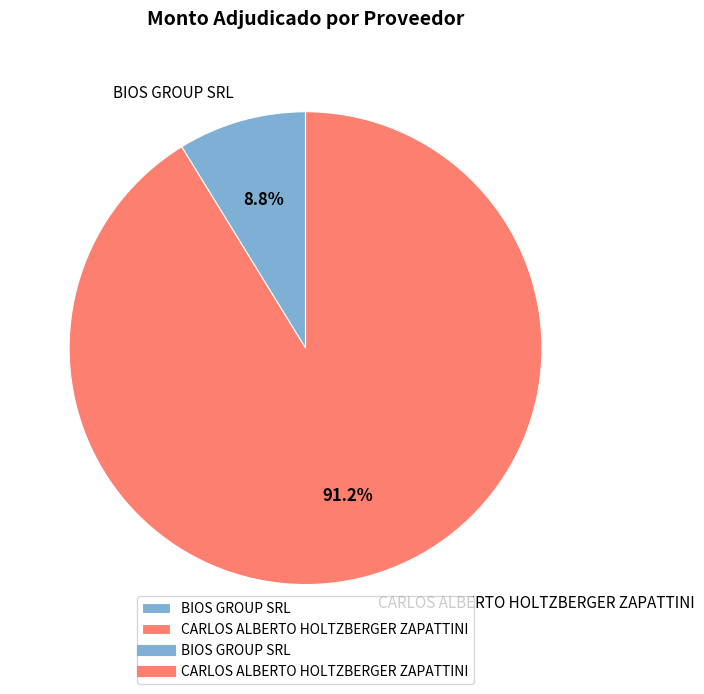

What portion of the pie excludes BIOS GROUP SRL?

91.2%